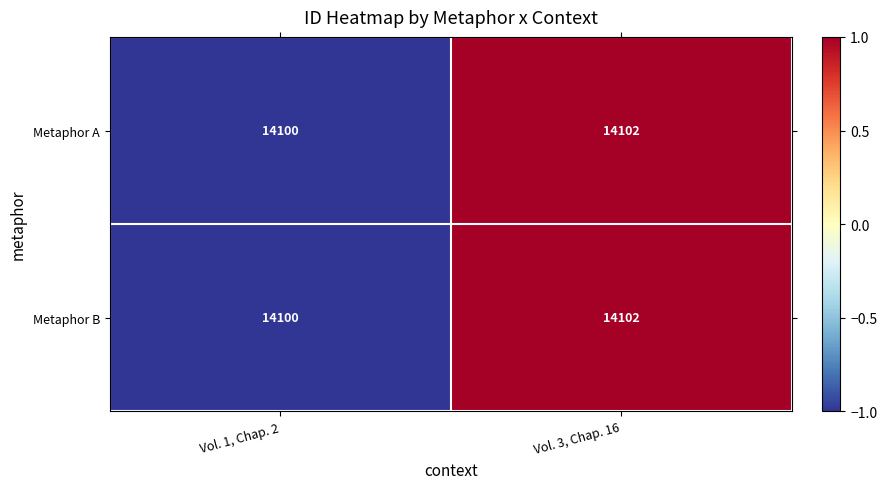

Is it true that Metaphor A equals 5387 at Vol. 1, Chap. 2?

False